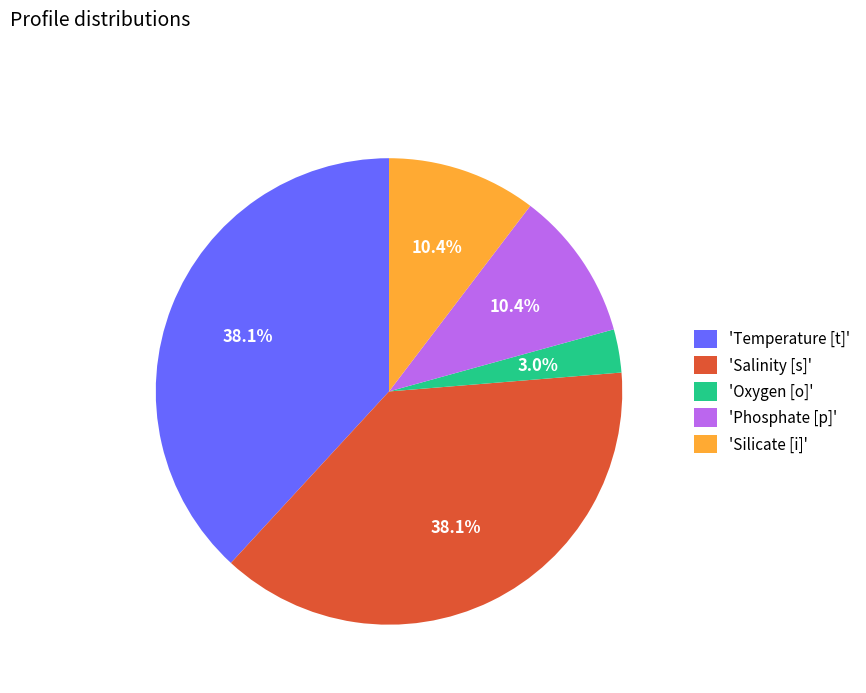

Which slice is the smallest?

'Oxygen [o]'